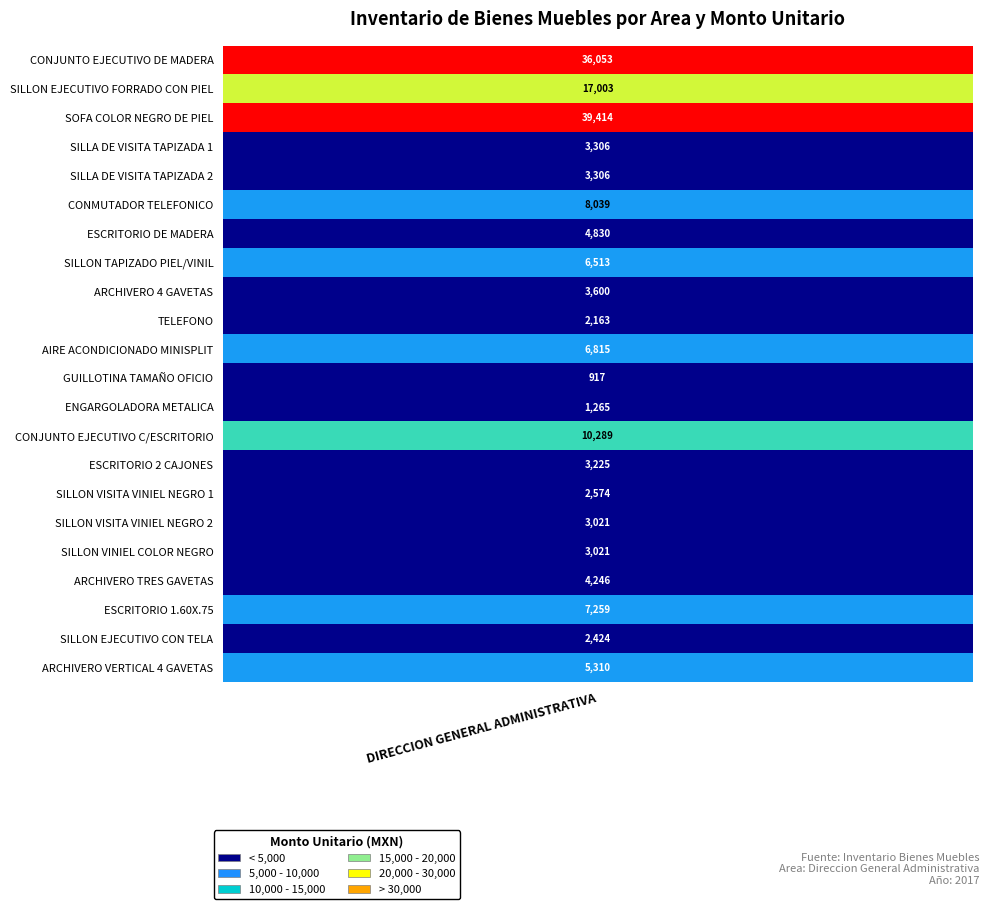

True or false: DIRECCION GENERAL ADMINISTRATIVA has a value of 11474.8 at CONMUTADOR TELEFONICO AUTOMATICO.

False